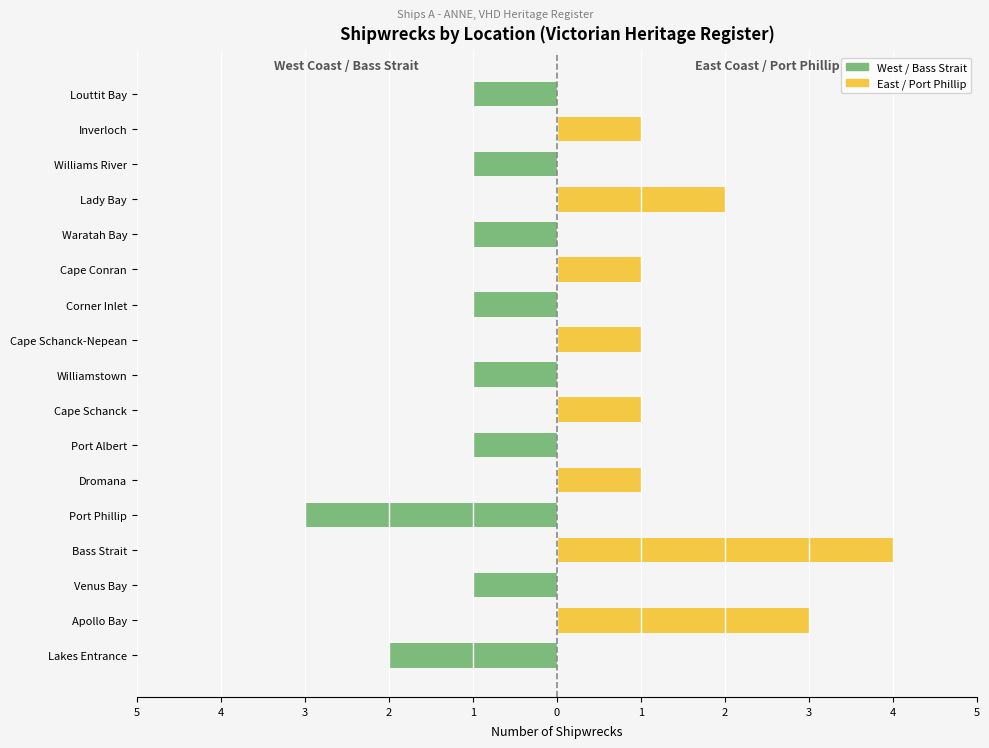

How many data points in West / Bass Strait are above -1?

8